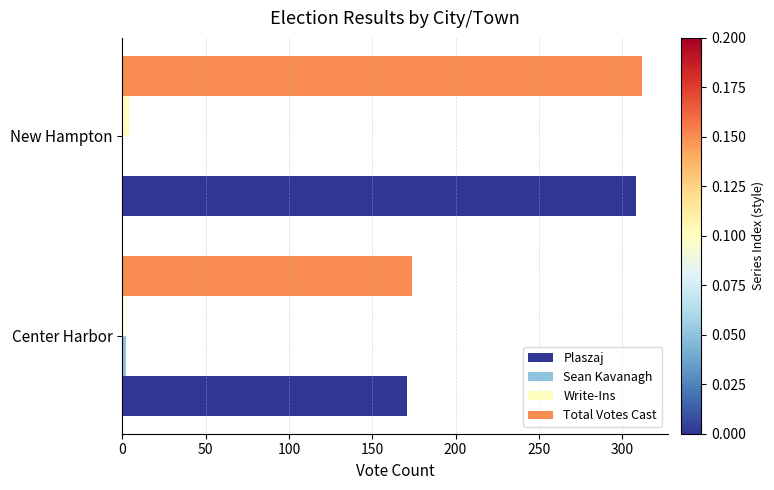

Is it true that Plaszaj equals 308 at New Hampton?

True